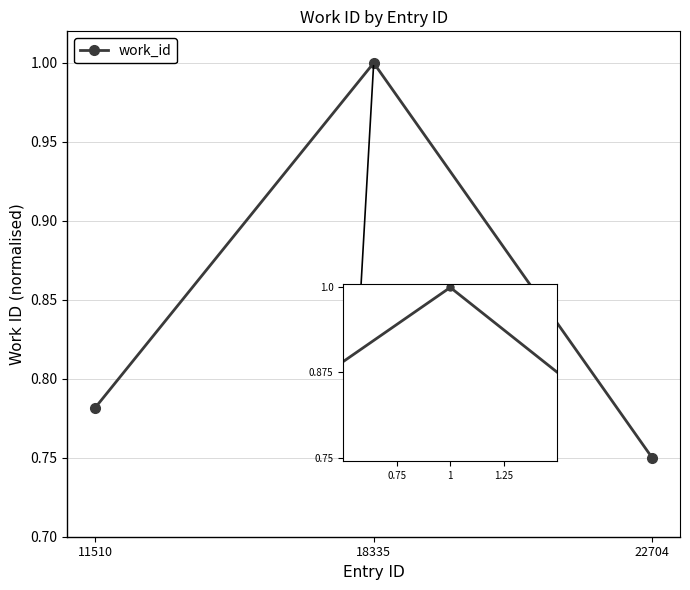

Rank the categories by value from highest to lowest.

18335, 11510, 22704